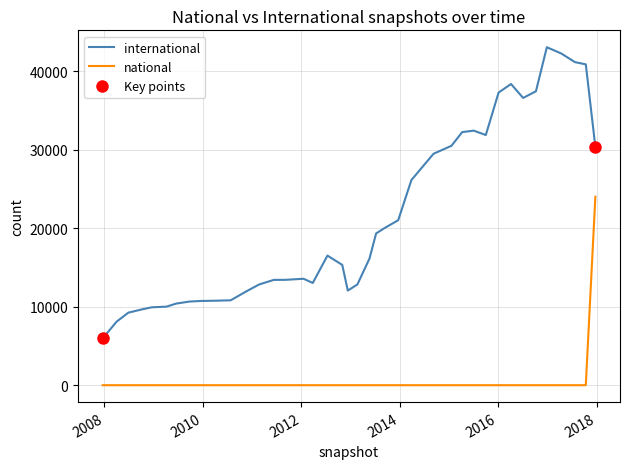

At how many categories does at least one series exceed 38097?

5